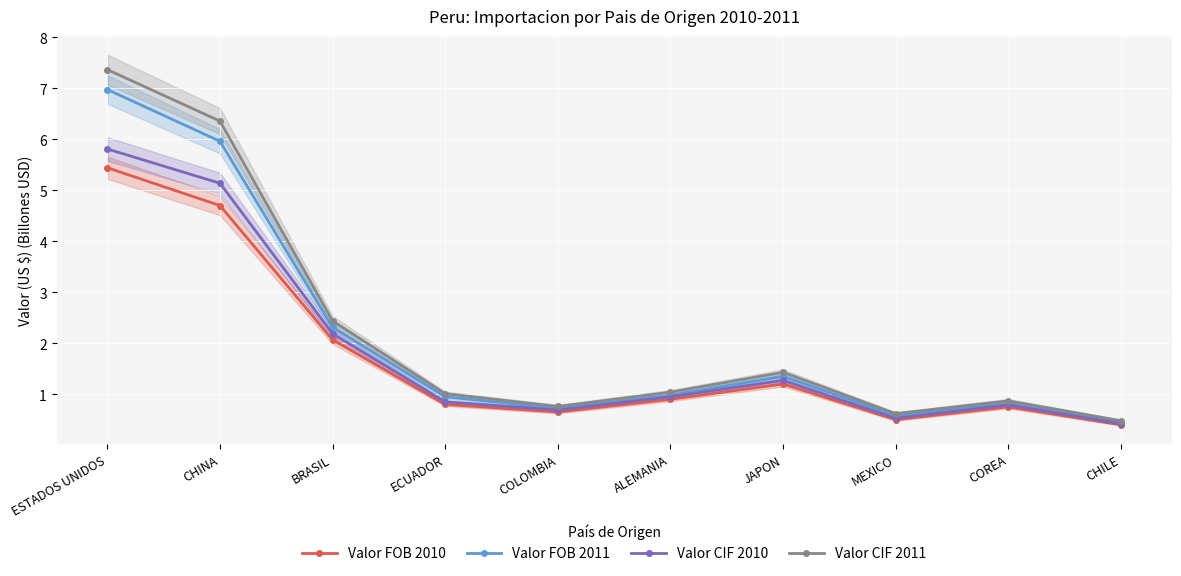

Between ALEMANIA and ECUADOR, which is larger?

ALEMANIA